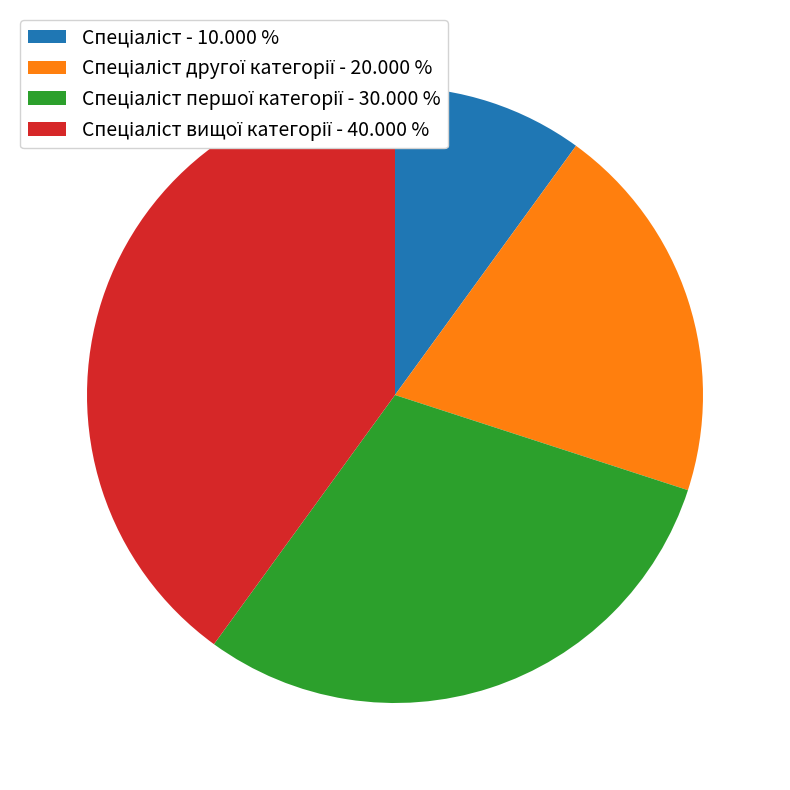

Is there any slice that represents more than half of the pie?

No